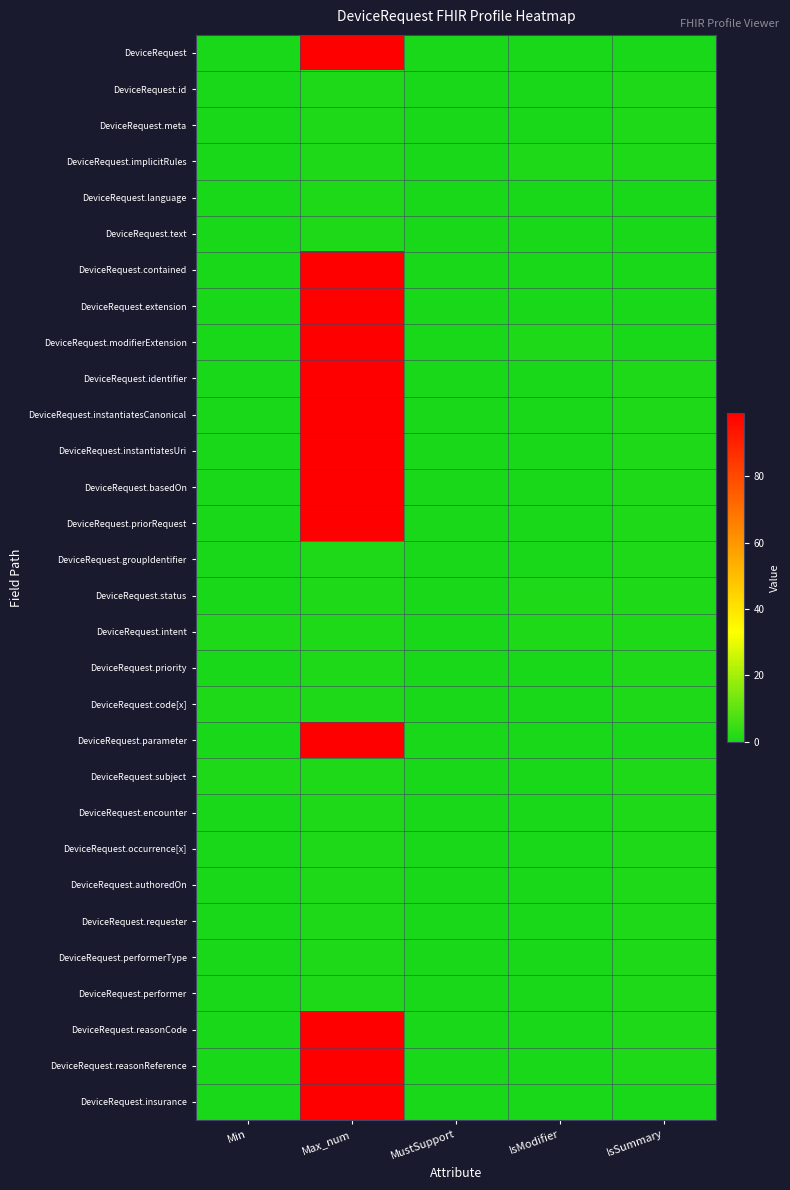

At which category is the sum across all series the highest?

Max_num